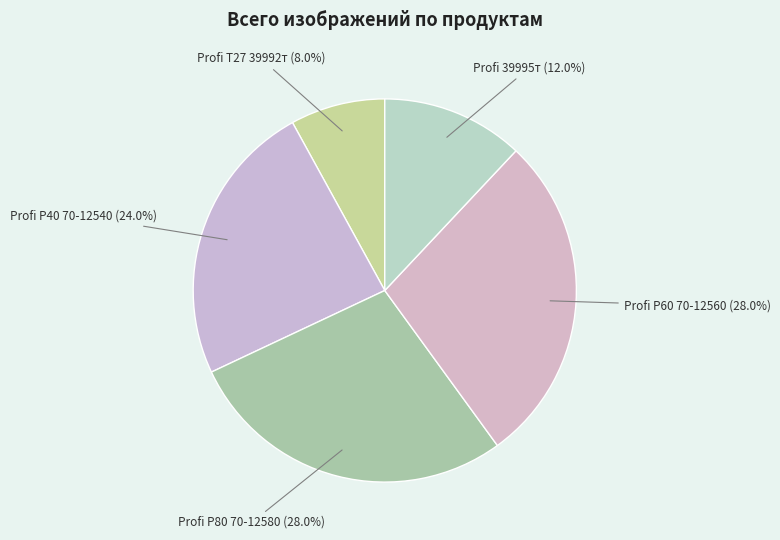

How many slices are in this pie chart?

5